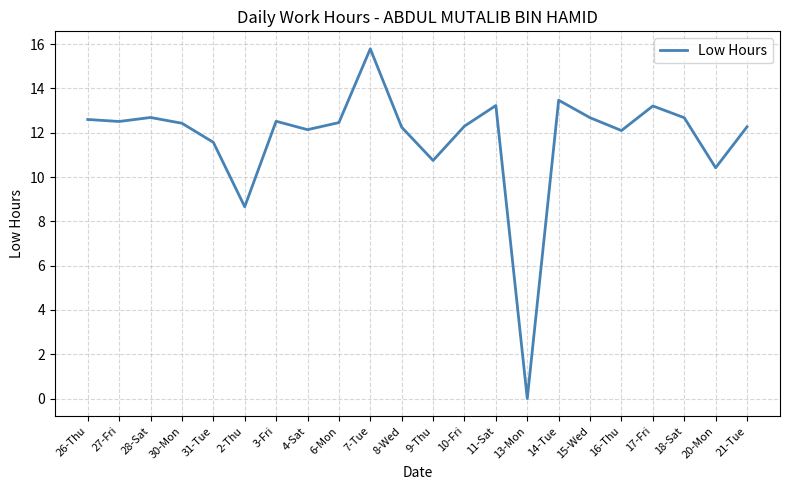

Is it true that the value at 8-Wed is 12.2?

True